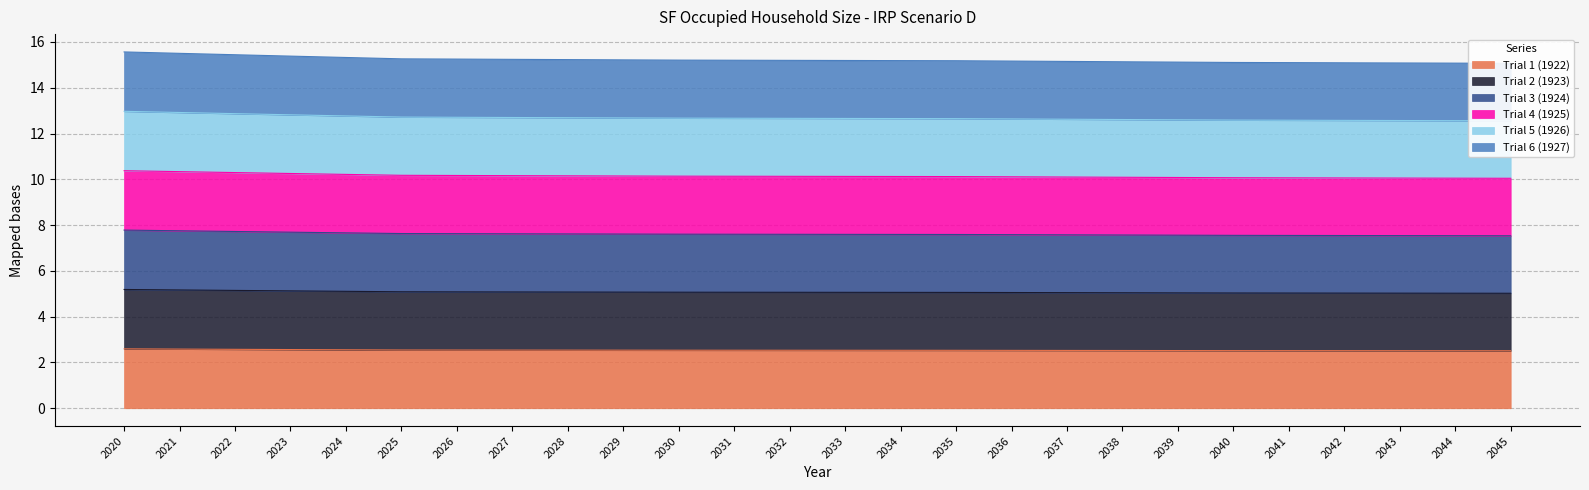

Reading right to left, extract all data points from this chart.

Trial 1 (1922): 2.5	2.5	2.5	2.5	2.5	2.5	2.5	2.5	2.5	2.5	2.5	2.5	2.5	2.5	2.5	2.5	2.5	2.5	2.5	2.5	2.5	2.6	2.6	2.6	2.6	2.6
Trial 2 (1923): 5.0	5.0	5.0	5.0	5.0	5.0	5.0	5.0	5.0	5.1	5.1	5.1	5.1	5.1	5.1	5.1	5.1	5.1	5.1	5.1	5.1	5.1	5.1	5.1	5.2	5.2
Trial 3 (1924): 7.5	7.5	7.5	7.5	7.5	7.6	7.6	7.6	7.6	7.6	7.6	7.6	7.6	7.6	7.6	7.6	7.6	7.6	7.6	7.6	7.6	7.7	7.7	7.7	7.8	7.8
Trial 4 (1925): 10.0	10.0	10.1	10.1	10.1	10.1	10.1	10.1	10.1	10.1	10.1	10.1	10.1	10.1	10.1	10.1	10.1	10.2	10.2	10.2	10.2	10.2	10.3	10.3	10.3	10.4
Trial 5 (1926): 12.6	12.6	12.6	12.6	12.6	12.6	12.6	12.6	12.6	12.6	12.6	12.7	12.7	12.7	12.7	12.7	12.7	12.7	12.7	12.7	12.7	12.8	12.8	12.9	12.9	13.0
Trial 6 (1927): 15.1	15.1	15.1	15.1	15.1	15.1	15.1	15.1	15.1	15.2	15.2	15.2	15.2	15.2	15.2	15.2	15.2	15.2	15.2	15.3	15.3	15.3	15.4	15.4	15.5	15.6